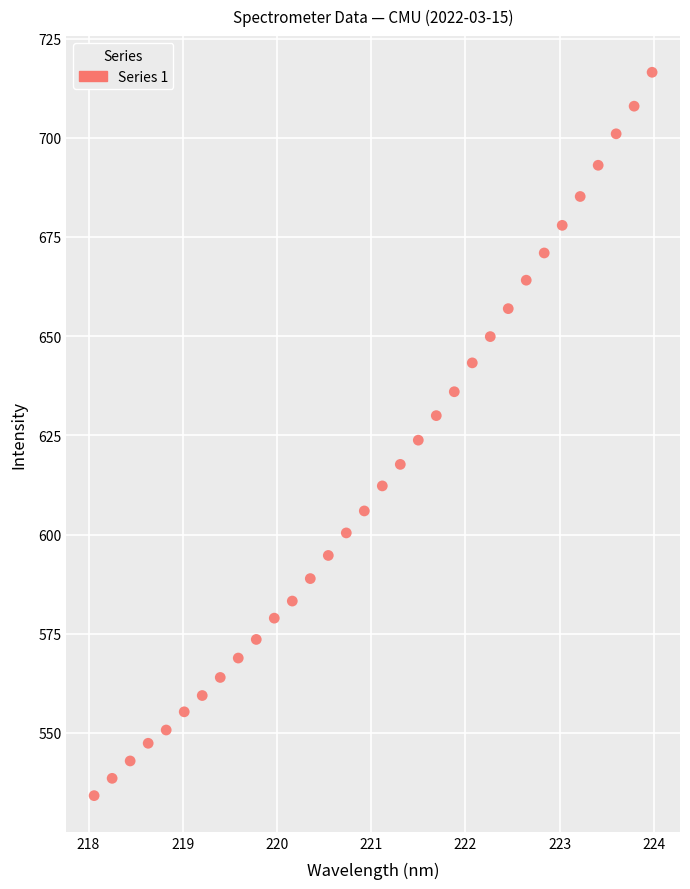

What is the range of X values (max minus min)?

5.9